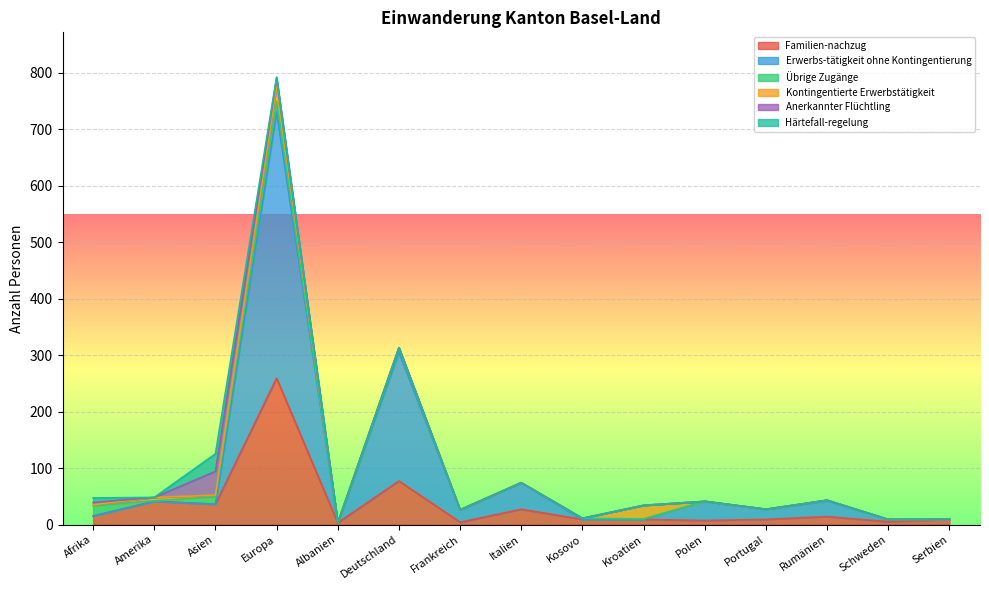

Reading left to right, what are all the values shown in this chart?

Familien-nachzug: 15	41	36	259	3	77	4	27	9	9	7	9	14	5	9
Erwerbs-tätigkeit ohne Kontingentierung: 0	0	0	472	0	228	22	47	0	0	34	18	28	4	0
Übrige Zugänge: 18	1	13	18	0	7	0	0	2	1	0	0	1	0	0
Kontingentierte Erwerbstätigkeit: 2	6	3	27	0	1	0	0	0	24	0	0	0	0	0
Anerkannter Flüchtling: 4	0	42	14	0	0	0	0	0	0	0	0	0	0	0
Härtefall-regelung: 8	0	31	2	0	0	0	0	0	0	0	0	0	0	1